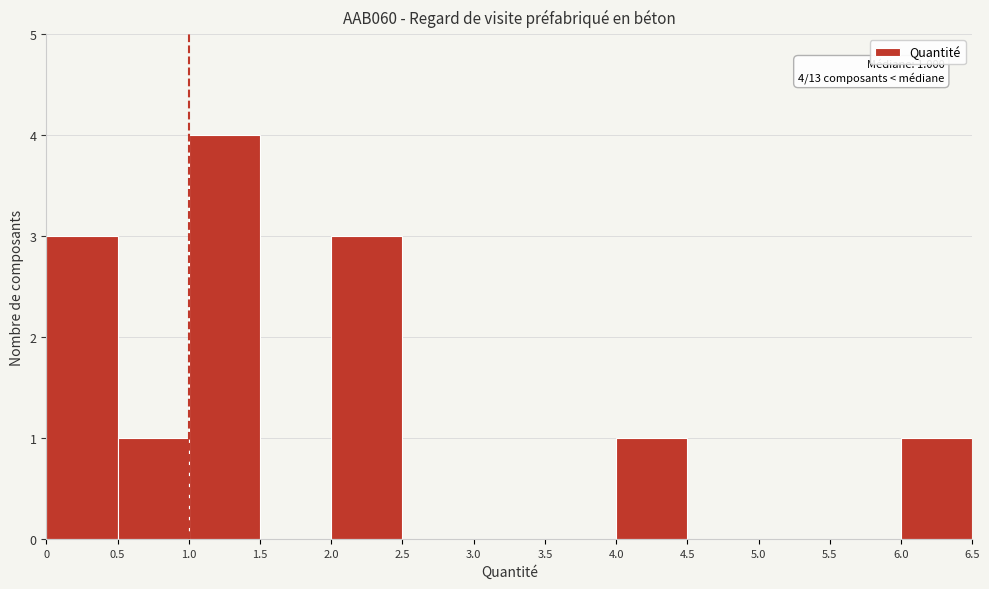

Over which range of the x-axis is the bar tallest?

1.0 to 1.5